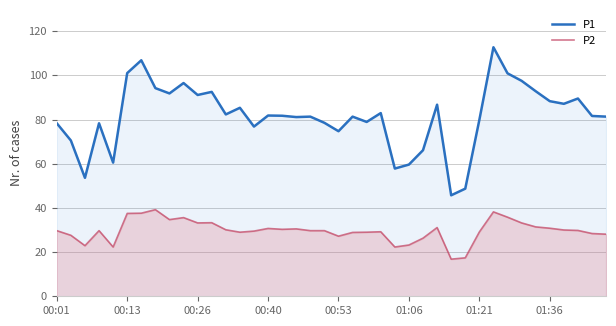

True or false: P1 and P2 cross at least once.

False